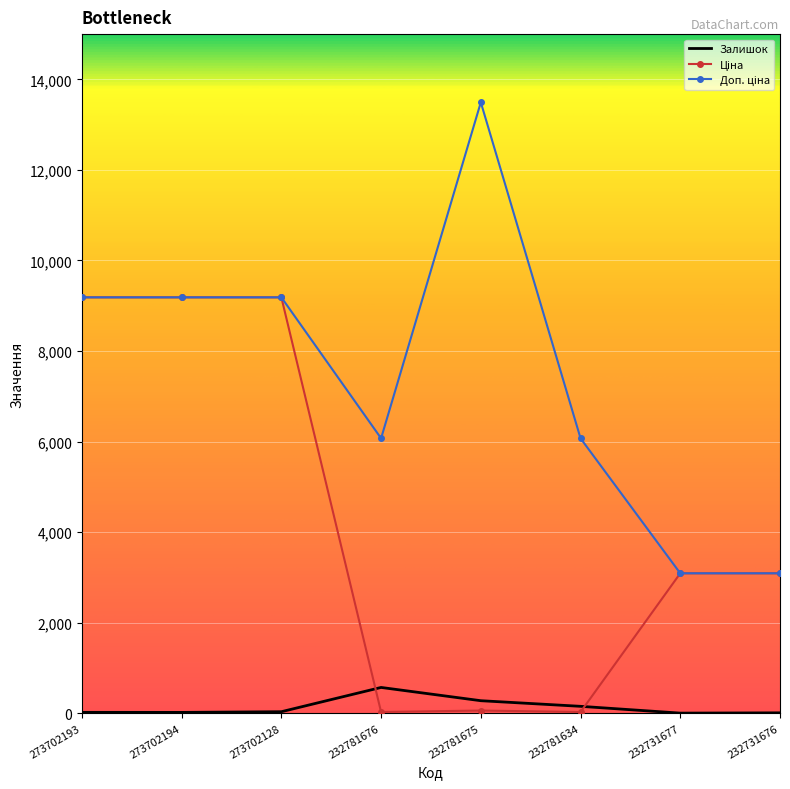

What is the maximum value for Залишок?

570.0